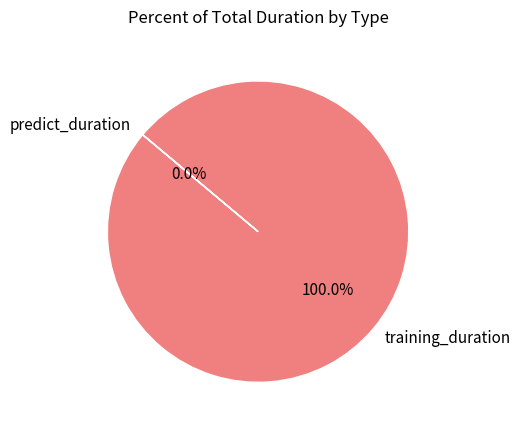

Which category has the biggest portion of the pie?

training_duration